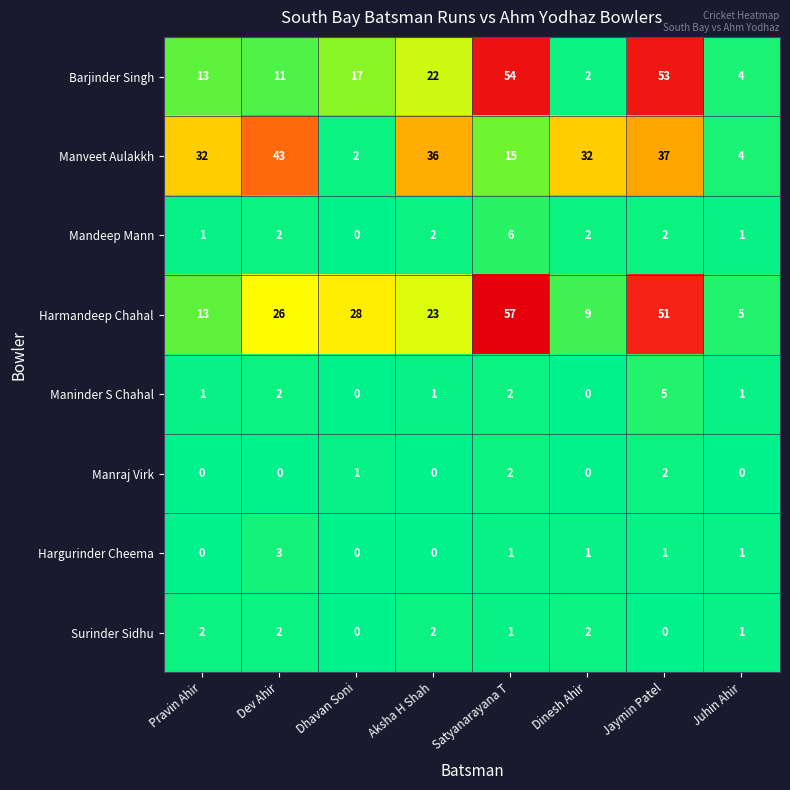

What is the difference between the highest and lowest values at Jaymin Patel?

53